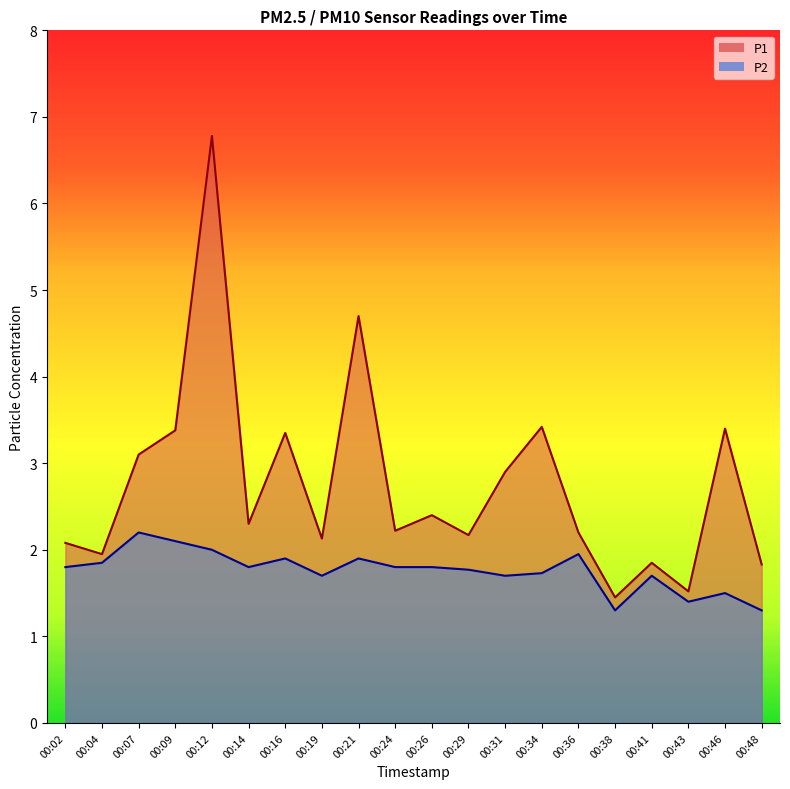

Reading left to right, transcribe all the data shown in this chart.

P1: 00:02=2.1	00:04=1.9	00:07=3.1	00:09=3.4	00:12=6.8	00:14=2.3	00:16=3.4	00:19=2.1	00:21=4.7	00:24=2.2	00:26=2.4	00:29=2.2	00:31=2.9	00:34=3.4	00:36=2.2	00:38=1.4	00:41=1.9	00:43=1.5	00:46=3.4	00:48=1.8
P2: 00:02=1.8	00:04=1.9	00:07=2.2	00:09=2.1	00:12=2.0	00:14=1.8	00:16=1.9	00:19=1.7	00:21=1.9	00:24=1.8	00:26=1.8	00:29=1.8	00:31=1.7	00:34=1.7	00:36=1.9	00:38=1.3	00:41=1.7	00:43=1.4	00:46=1.5	00:48=1.3